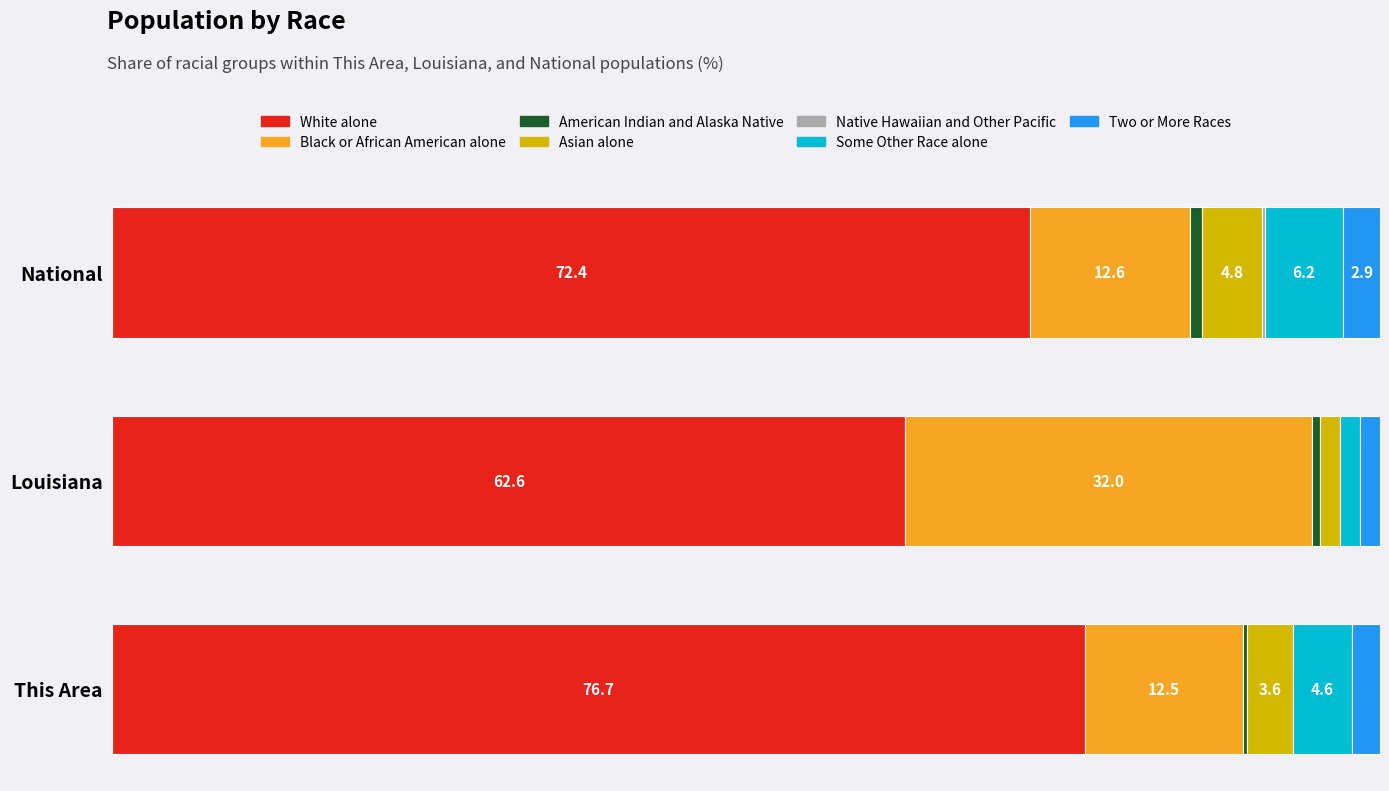

Which has a higher value, Two or More Races or White alone?

White alone